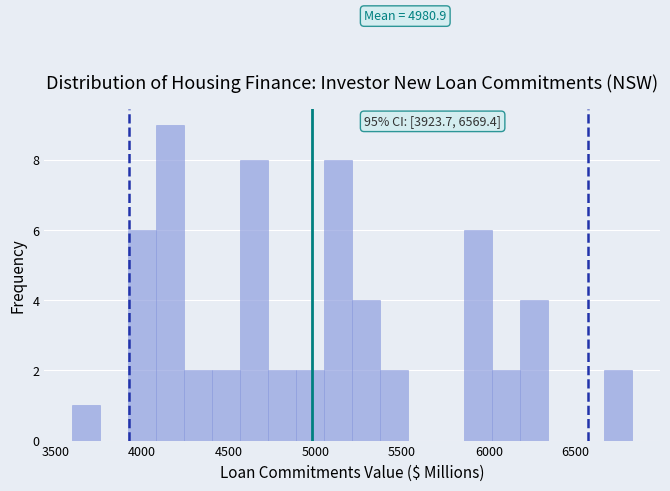

Around what value on the x-axis is the tallest bar? Give the approximate position of its centre, as read against the axis.

4150